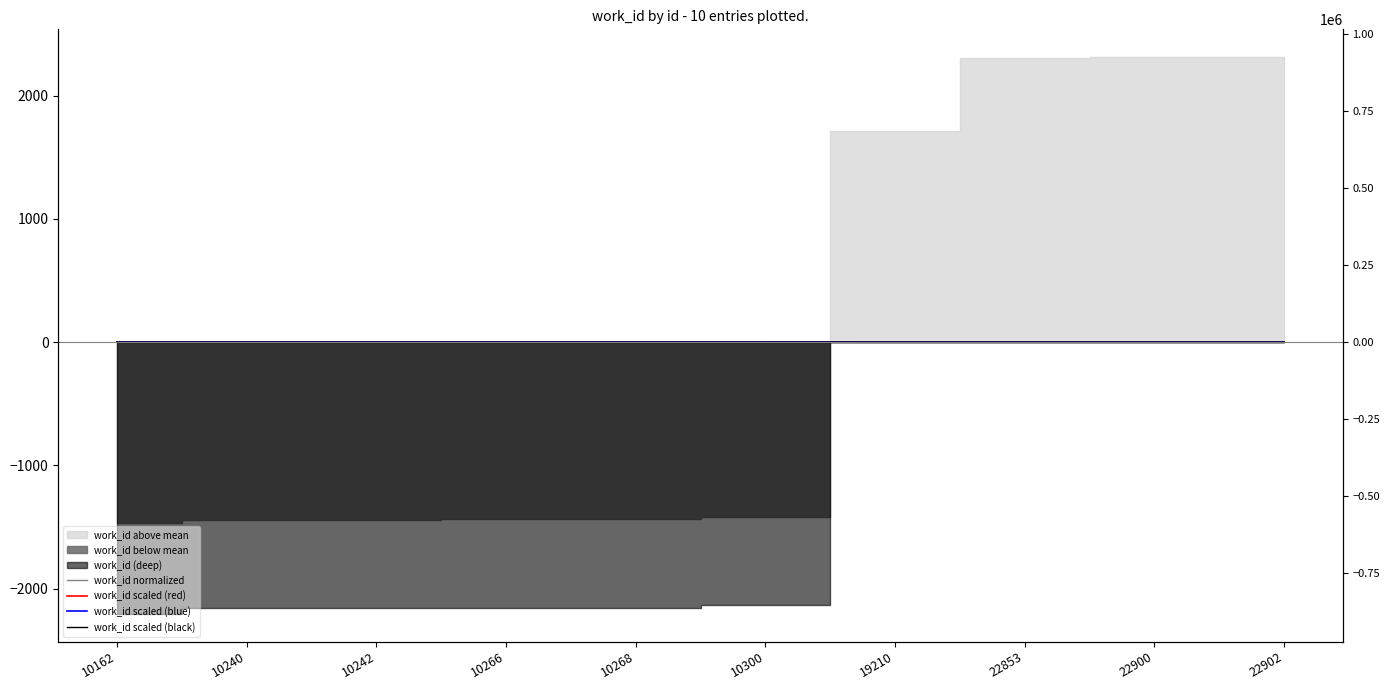

Reading right to left, list all the values displayed in this chart.

work_id normalized: 22902=0.4	22900=0.4	22853=0.4	19210=0.3	10300=-0.3	10268=-0.3	10266=-0.3	10242=-0.3	10240=-0.3	10162=-0.3
work_id scaled (red): 22902=0.5	22900=0.5	22853=0.5	19210=0.5	10300=0.3	10268=0.3	10266=0.3	10242=0.3	10240=0.3	10162=0.3
work_id scaled (blue): 22902=0.4	22900=0.4	22853=0.4	19210=0.4	10300=0.2	10268=0.2	10266=0.2	10242=0.2	10240=0.2	10162=0.2
work_id scaled (black): 22902=0.4	22900=0.4	22853=0.4	19210=0.4	10300=0.2	10268=0.2	10266=0.2	10242=0.2	10240=0.2	10162=0.2